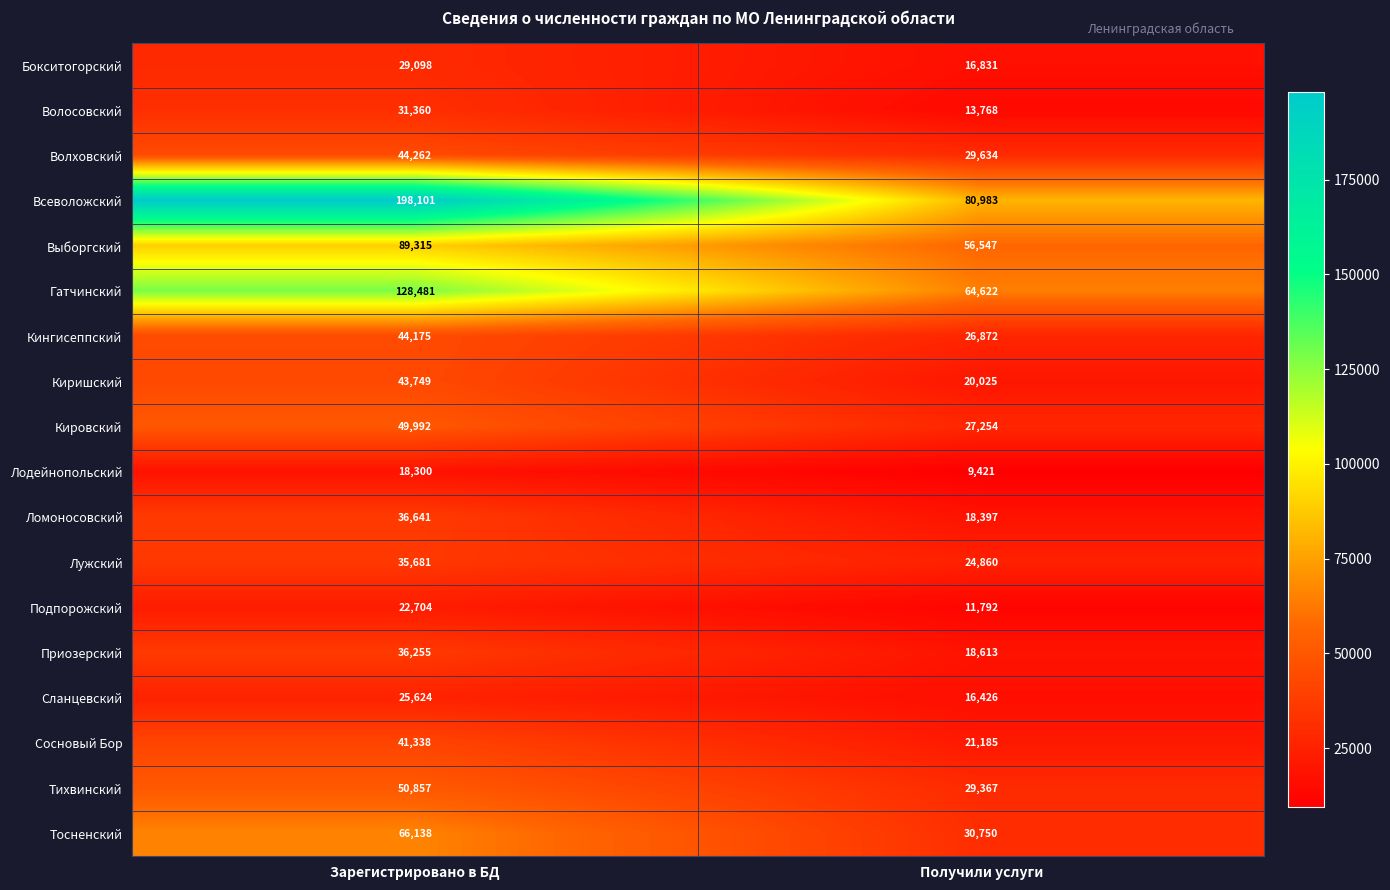

Rank the series at Зарегистрировано в БД from lowest to highest value.

Лодейнопольский, Подпорожский, Сланцевский, Бокситогорский, Волосовский, Лужский, Приозерский, Ломоносовский, Сосновый Бор, Киришский, Кингисеппский, Волховский, Кировский, Тихвинский, Тосненский, Выборгский, Гатчинский, Всеволожский